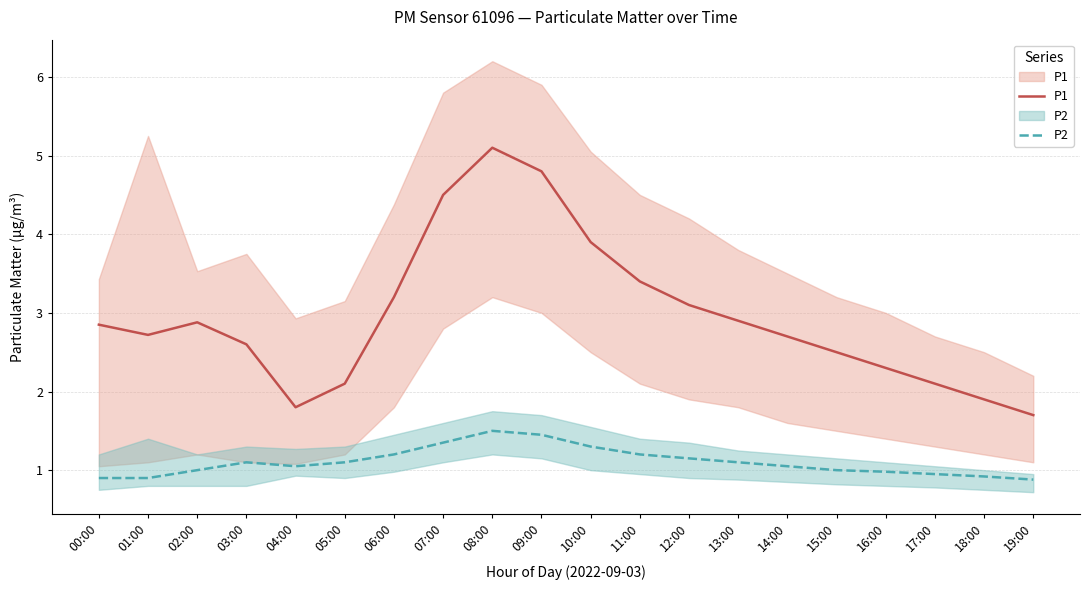

What is the difference between the highest and lowest values at 05:00?

1.0